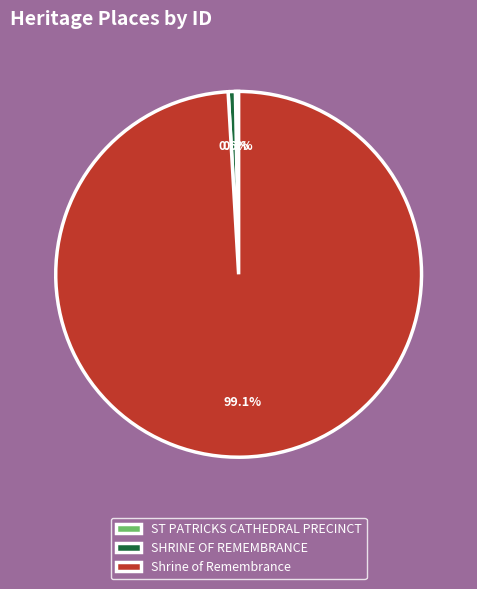

True or false: Shrine of Remembrance accounts for 99% of the total.

True